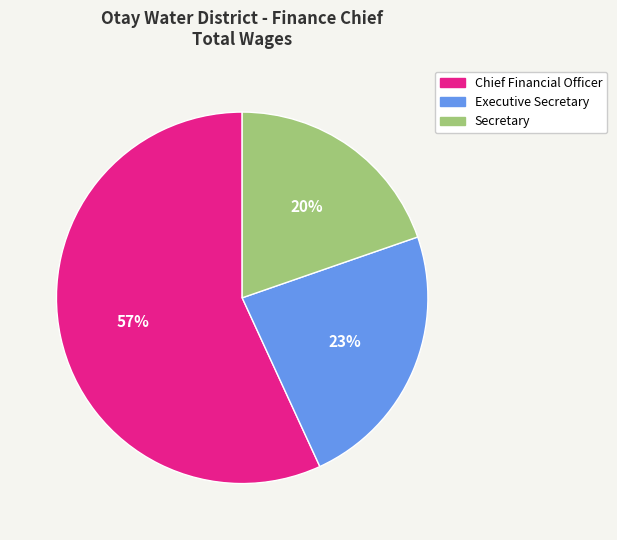

To the nearest percent, what is the combined percentage of Secretary and Chief Financial Officer?

77%